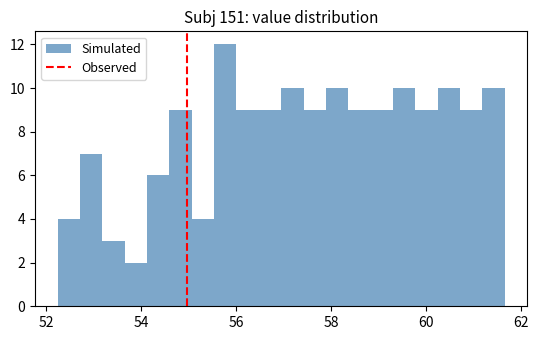

Read against the x-axis, roughly where is the centre of the tallest bar?

55.8